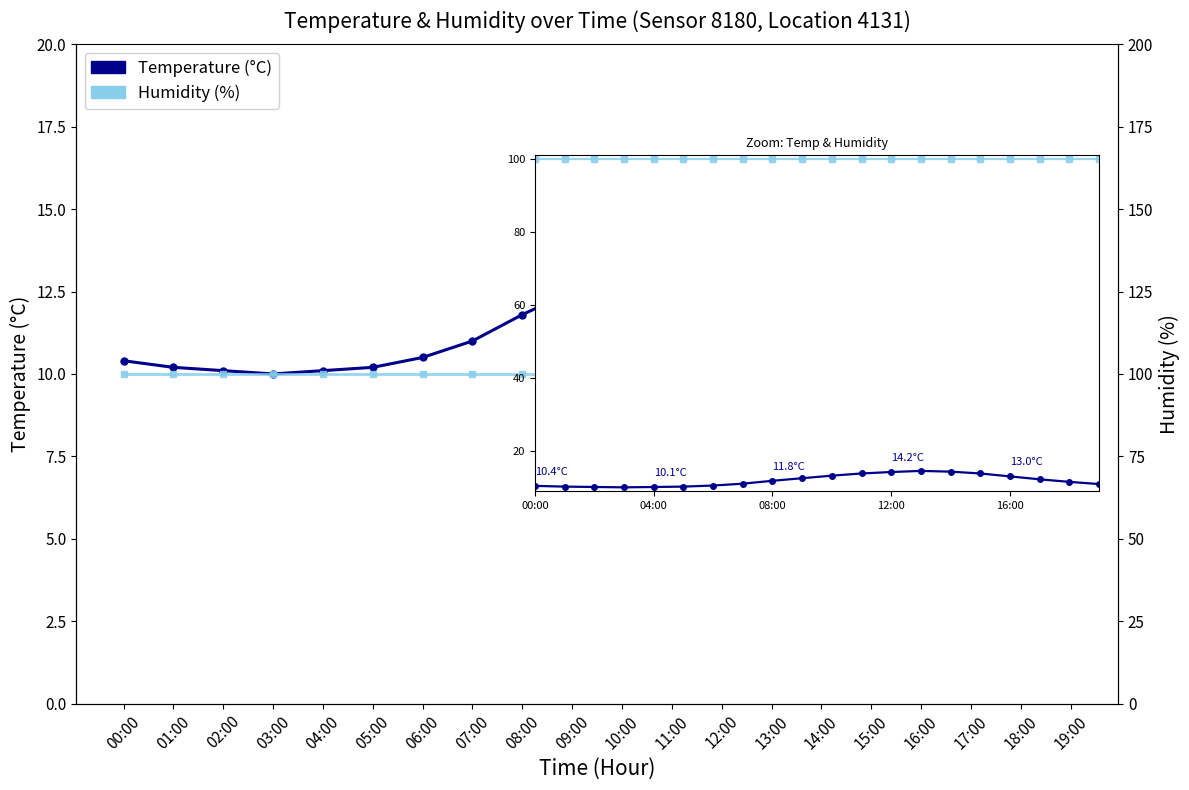

At which category does Temperature (°C) reach its first local peak?

13:00